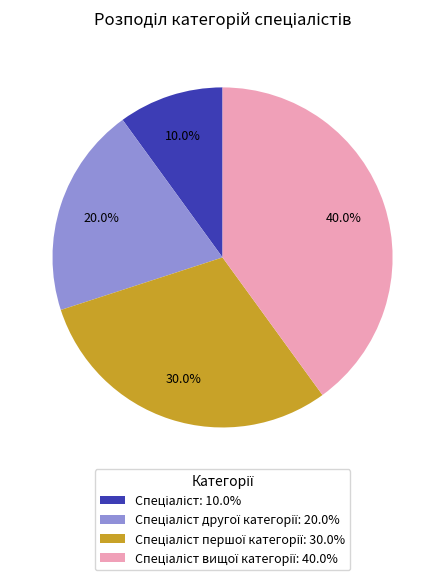

How many slices are in this pie chart?

4